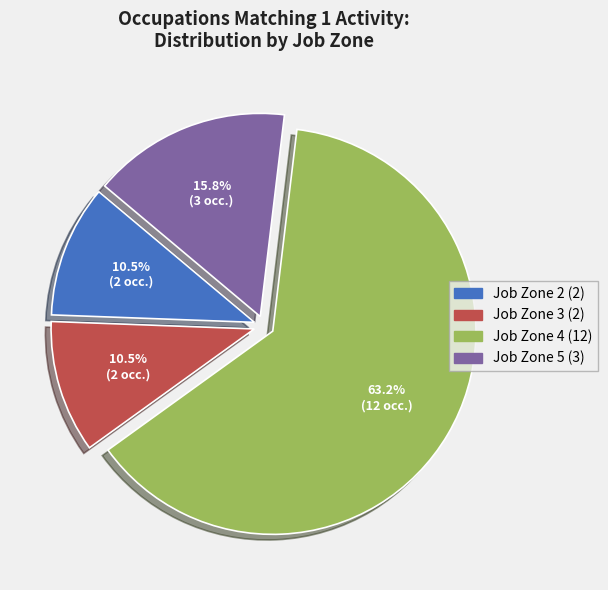

Which has a higher value, Job Zone 4 or Job Zone 5?

Job Zone 4